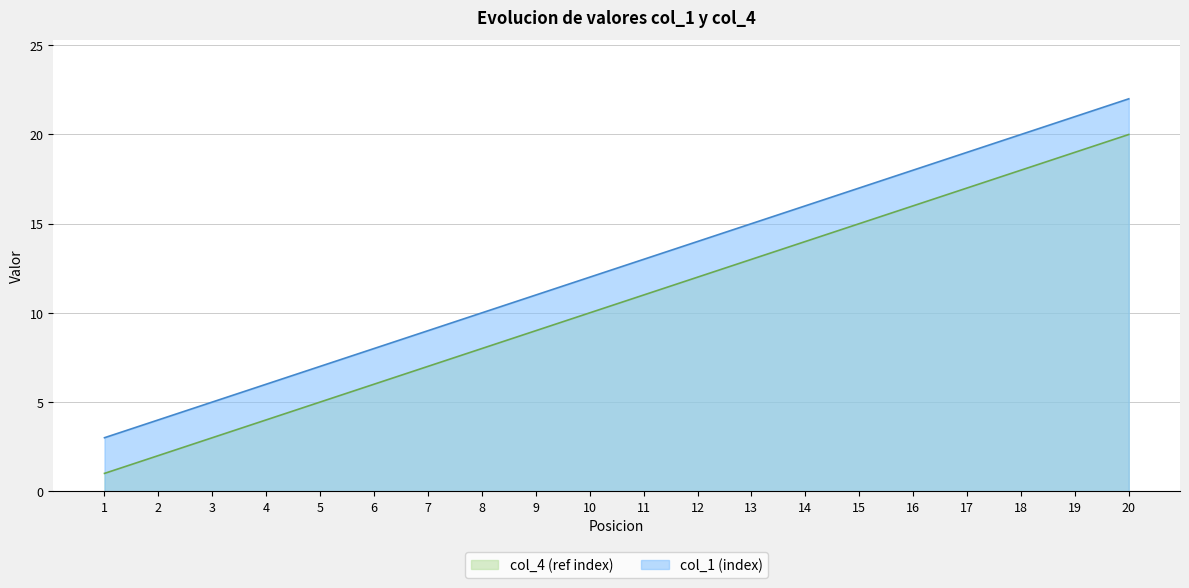

Does the chart display data point markers on the line(s)?

No